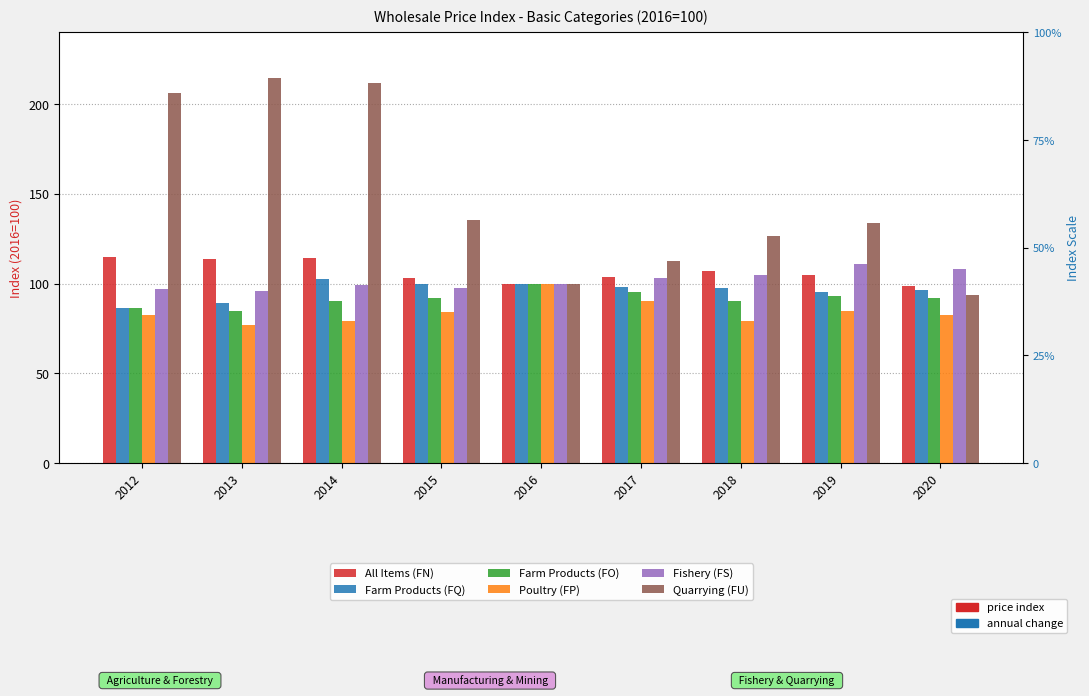

The value of Fishery (FS) at 2015 is 149.8. True or false?

False